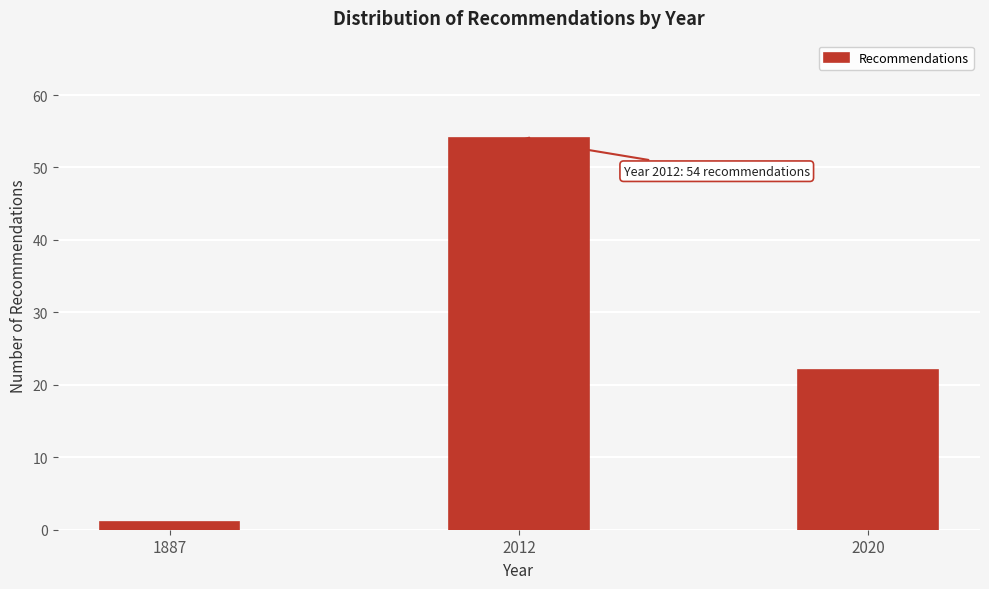

Reading left to right, transcribe all the data shown in this chart.

1	54	22